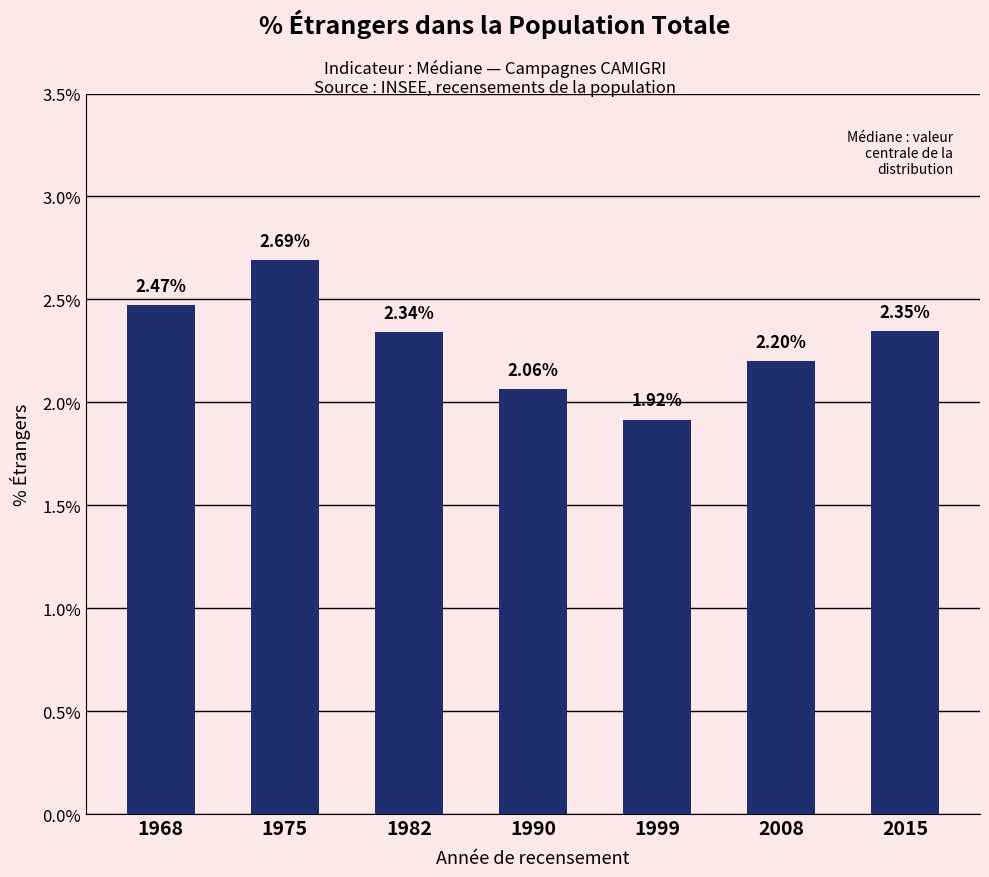

What is the difference between the maximum and minimum values?

0.8